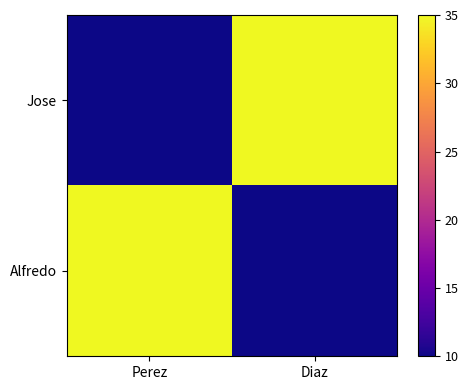

Which series has the largest range (max minus min)?

Jose